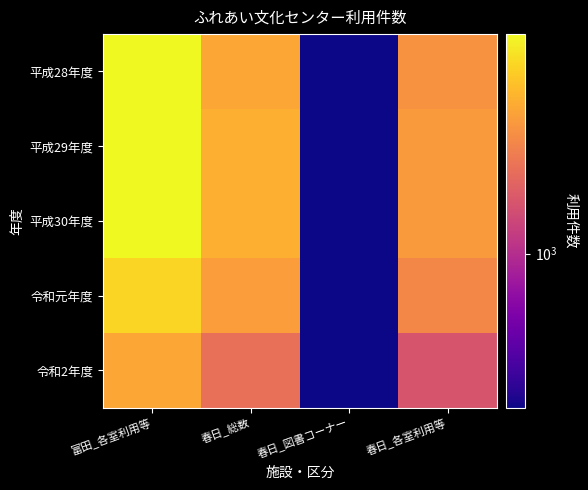

Which series has the largest total across all categories?

平成30年度